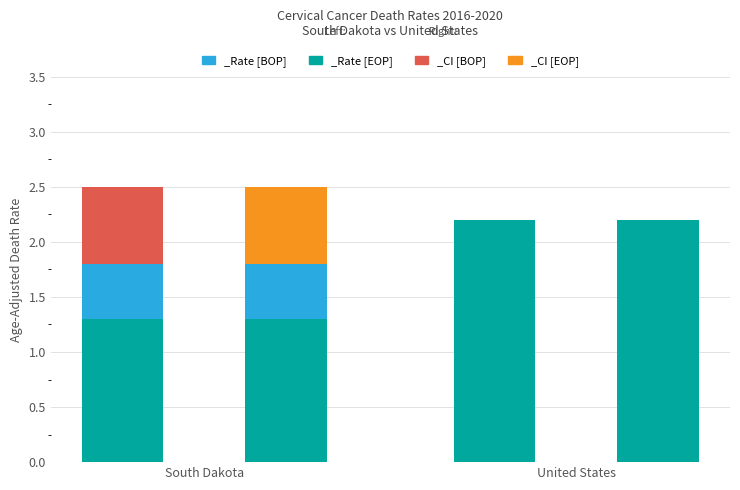

Rank the categories by Lower CI (Rate) value from highest to lowest.

United States, South Dakota